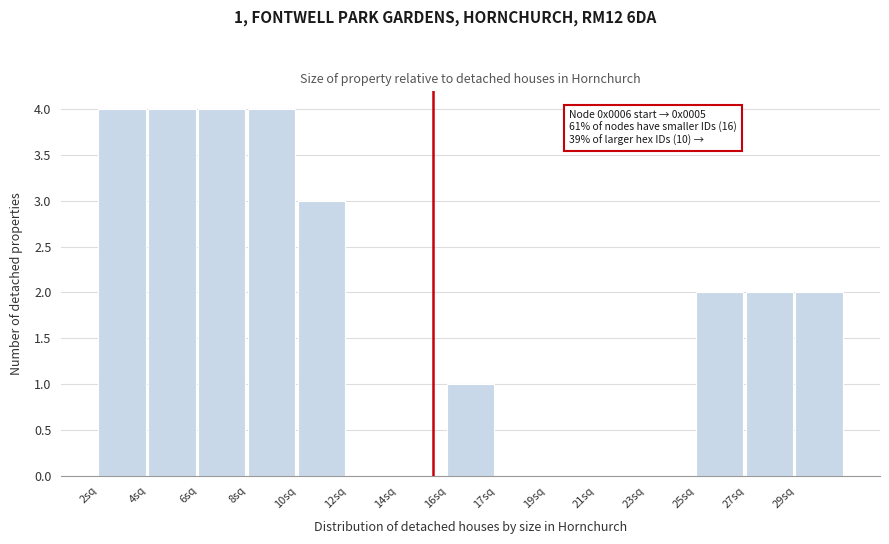

Reading left to right, extract all data points from this chart.

2sq=4	4sq=4	6sq=4	8sq=4	10sq=3	12sq=0	14sq=0	16sq=1	17sq=0	19sq=0	21sq=0	23sq=0	25sq=2	27sq=2	29sq=2